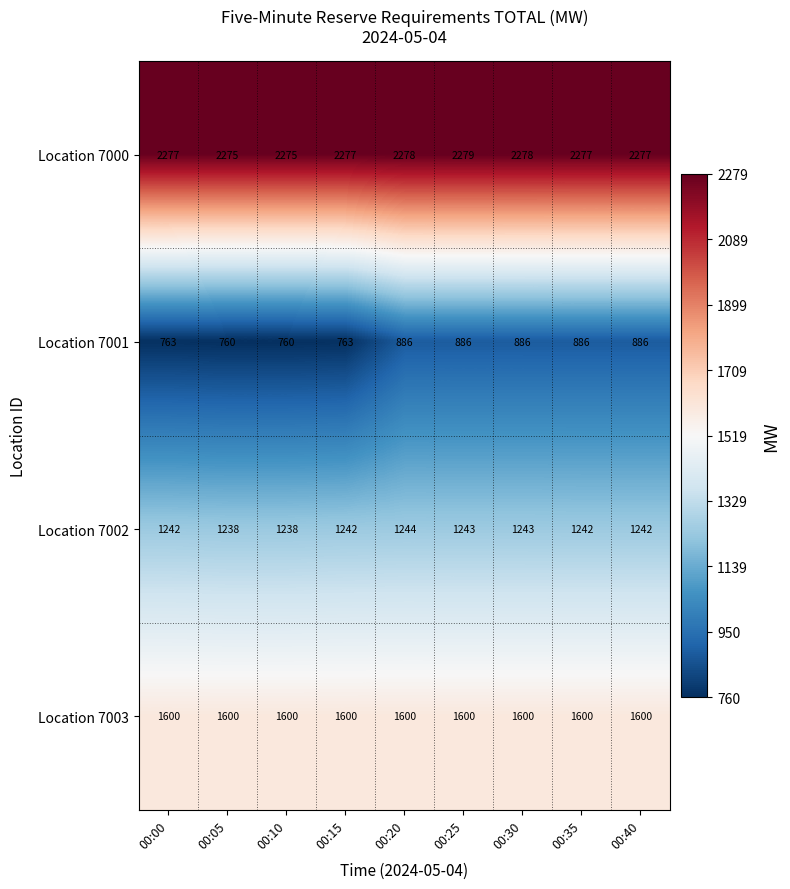

What is the sum of all Location 7000 values?

20493